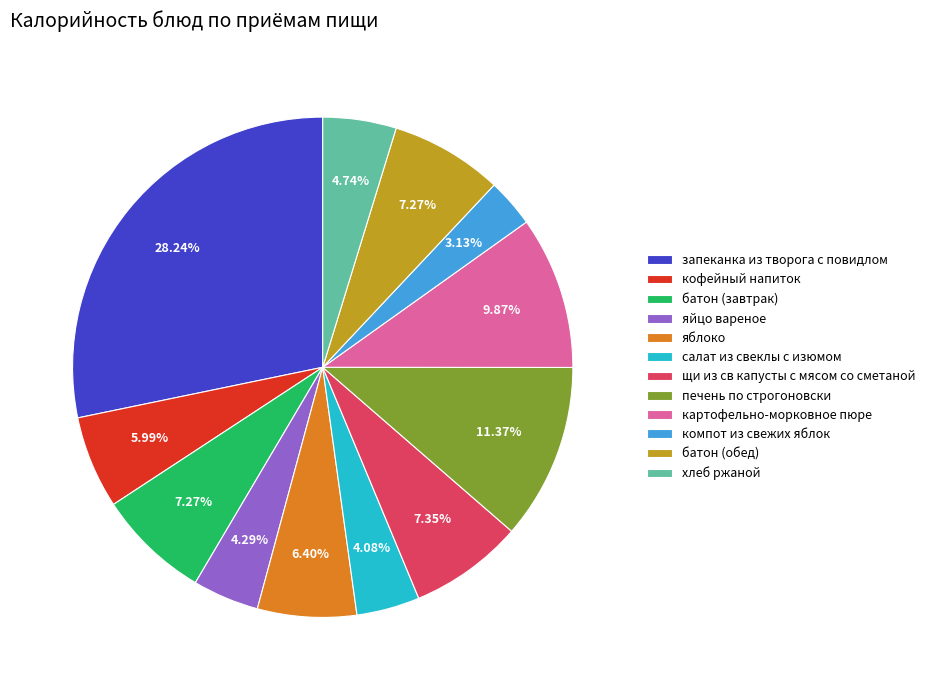

Is яблоко the majority of the pie?

No